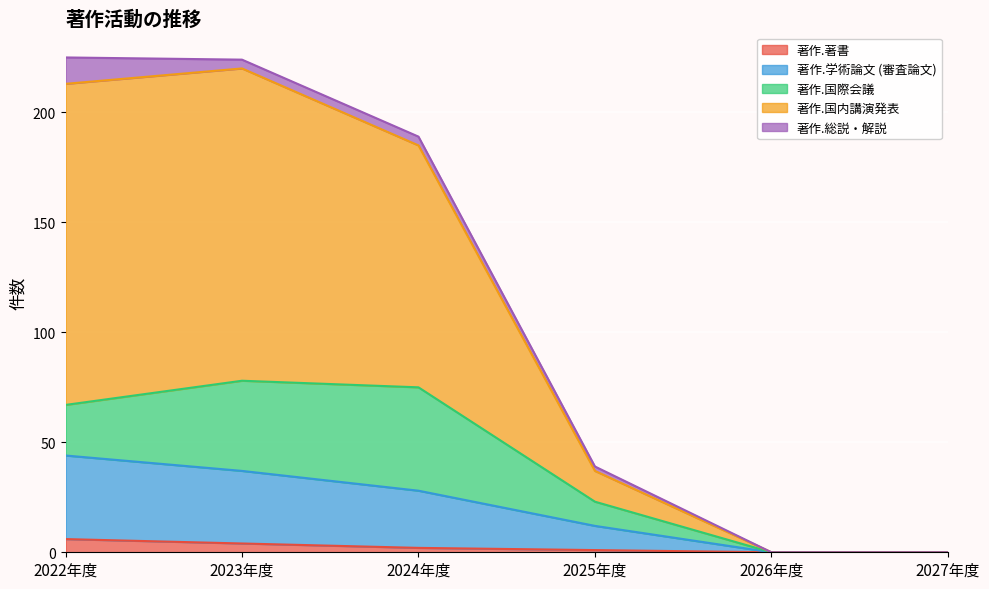

The 著作.著書 series shows 0 at 2027年度. True or false?

True